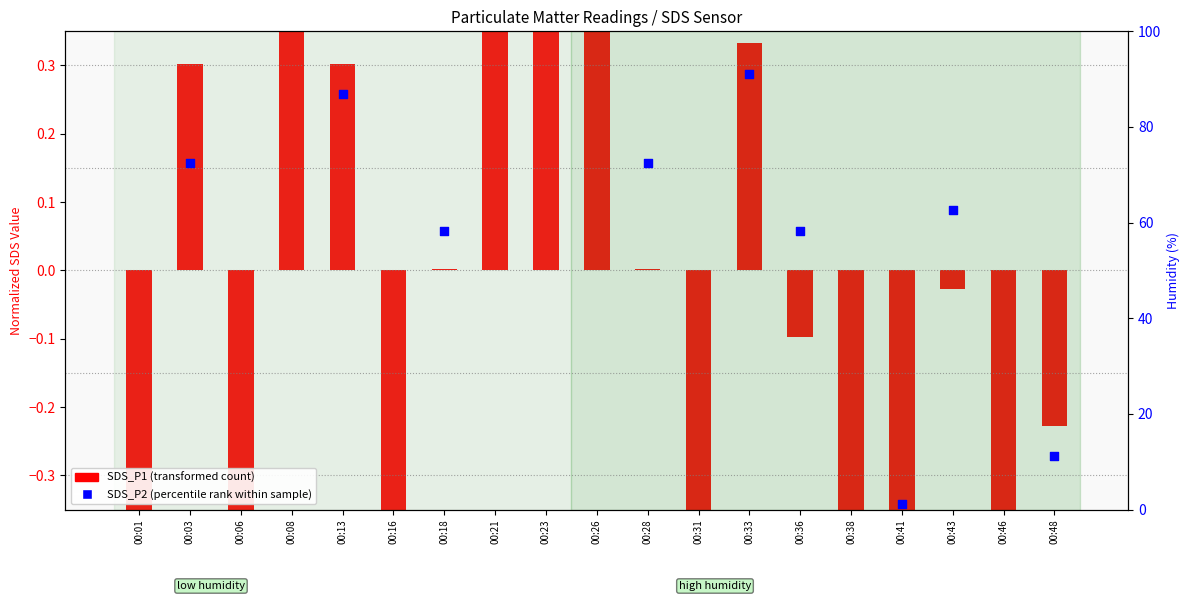

What is the change in value from 00:16 to 00:18?

+0.7